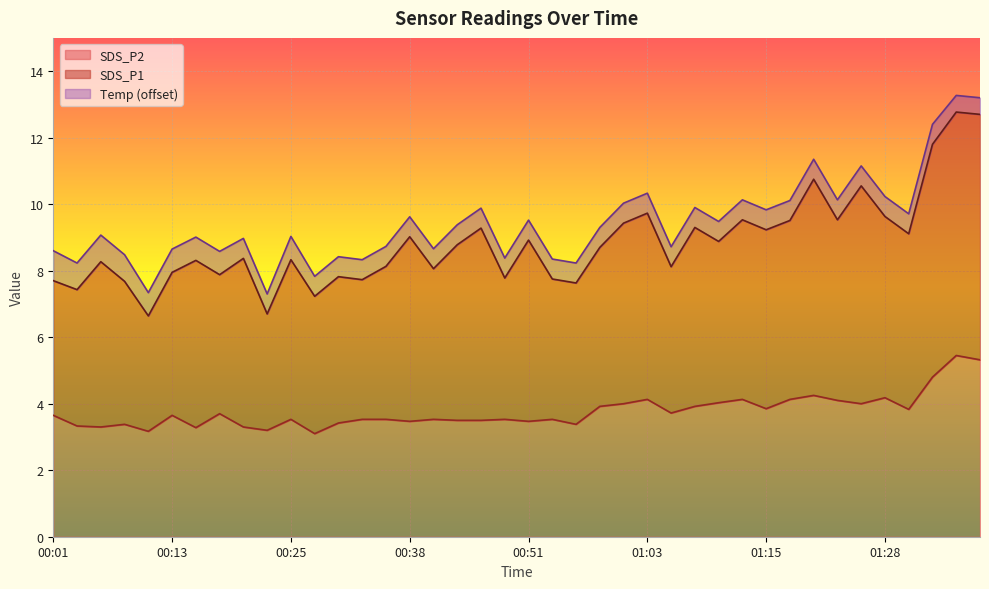

Rank the series at 01:28 from lowest to highest value.

SDS_P2, SDS_P1, Temp